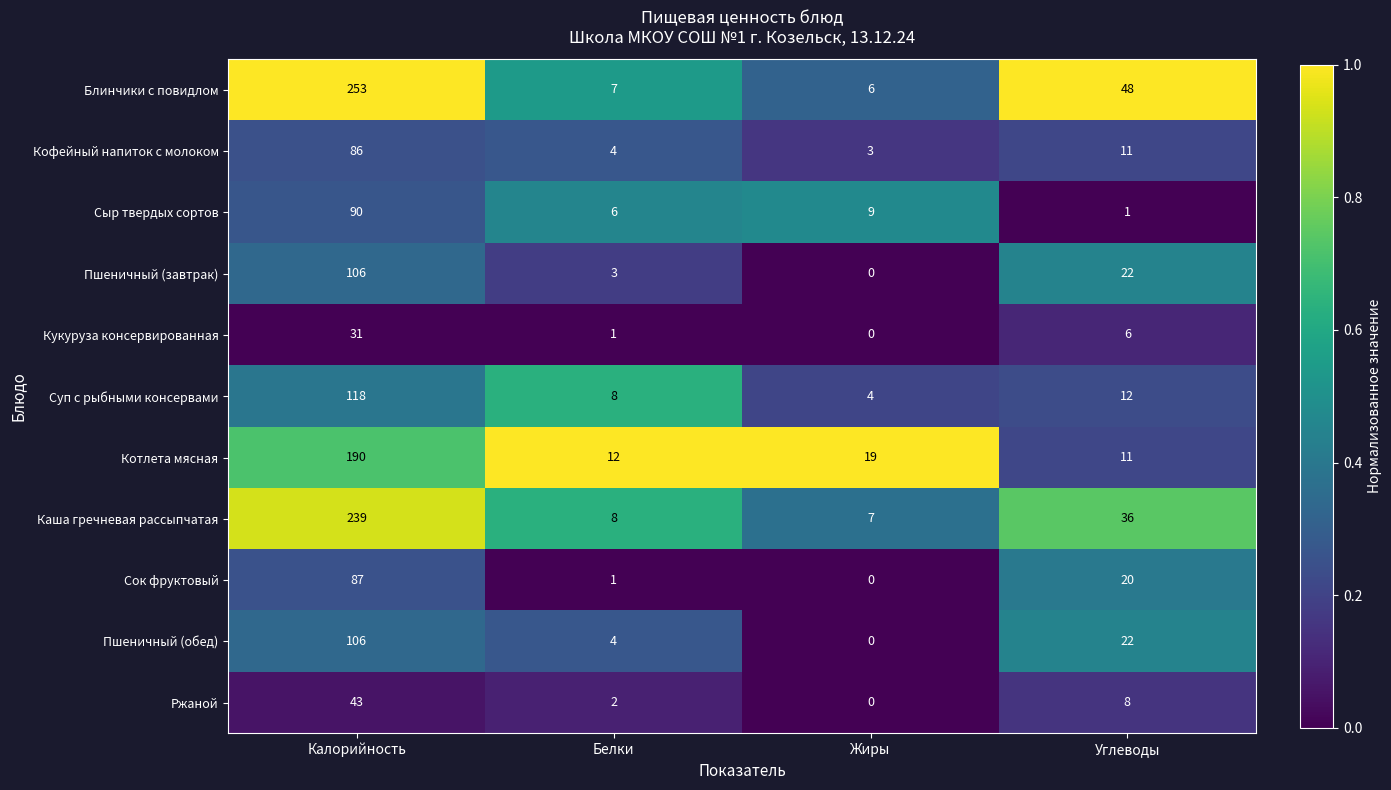

True or false: Сок фруктовый has a value of 0 at Белки.

False